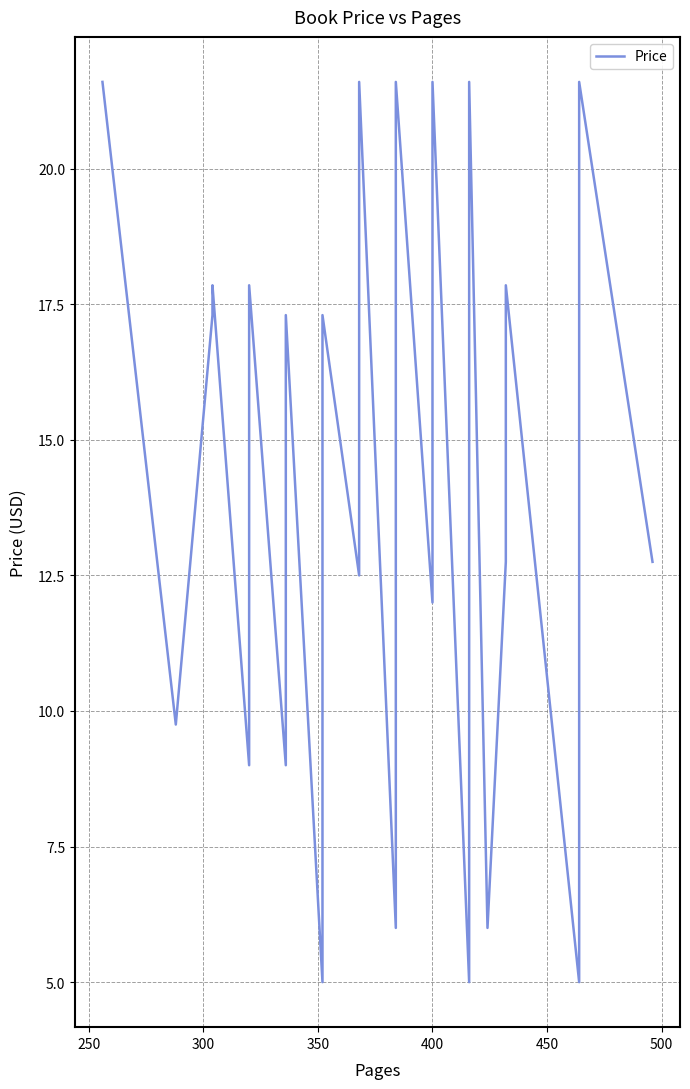

How many lines are shown in the chart?

1